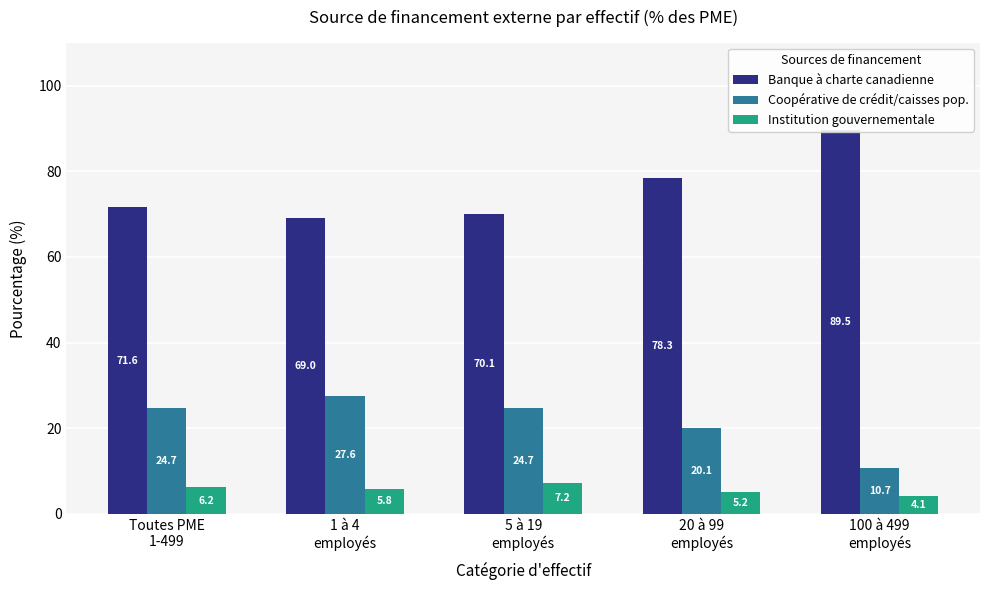

What is the maximum value shown in the chart?

89.5